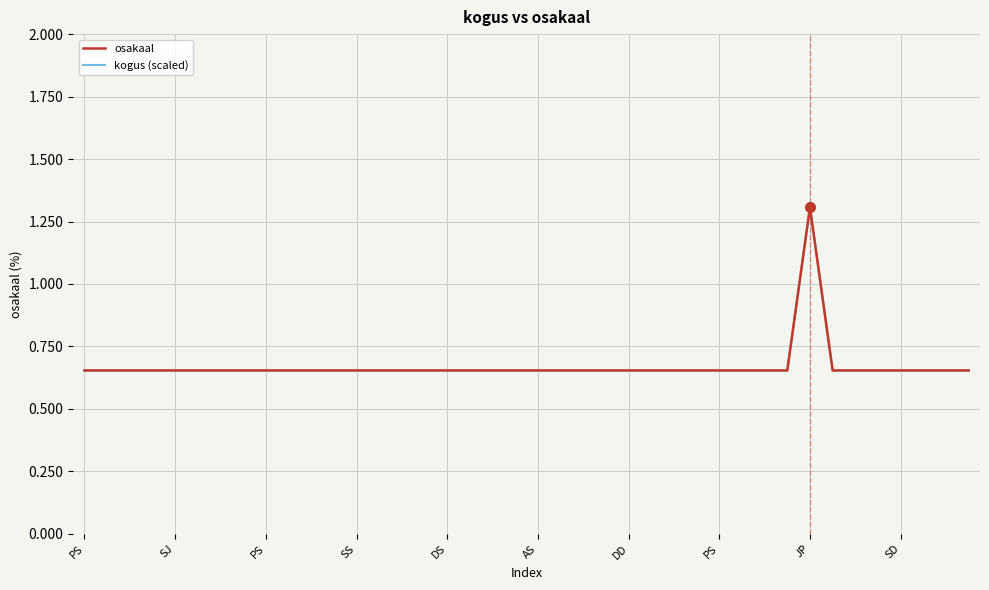

What is the greatest value displayed?

1.3